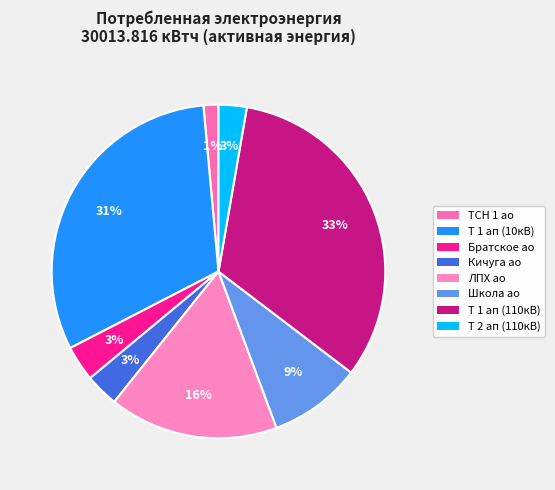

What is the largest slice in the pie chart?

Т 1 ап (110кВ)